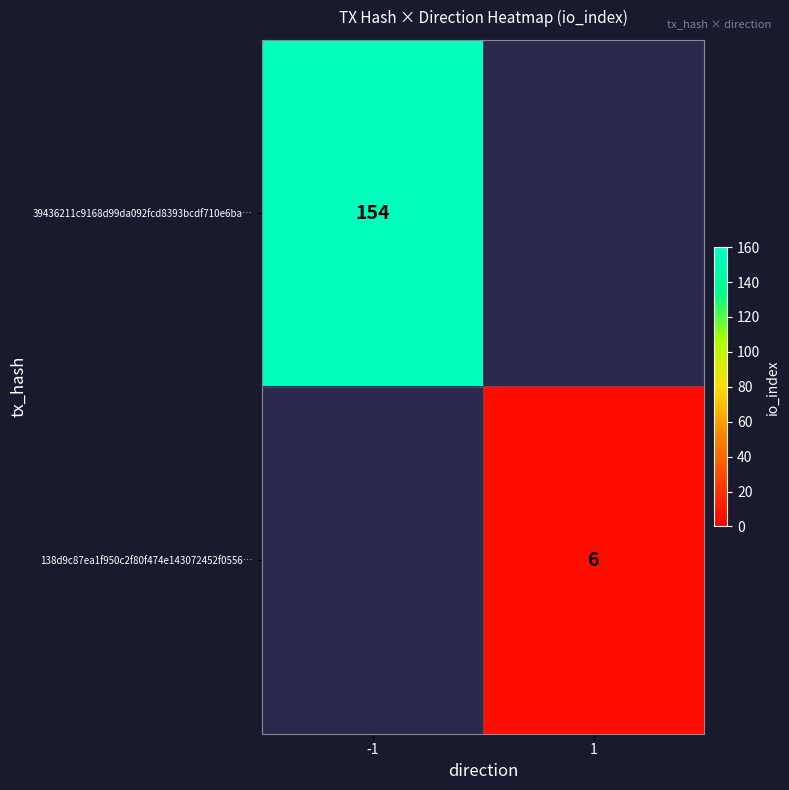

What is the minimum value shown in the chart?

6.0